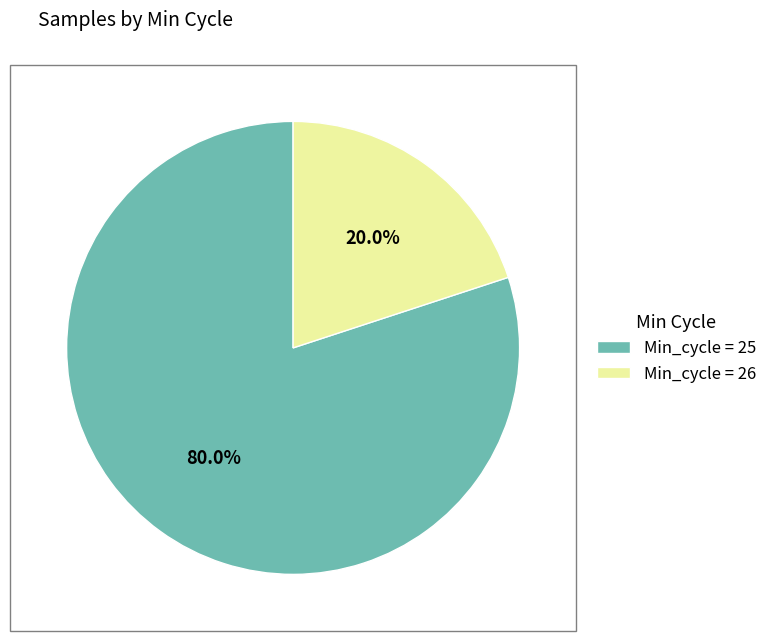

How many slices are in this pie chart?

2